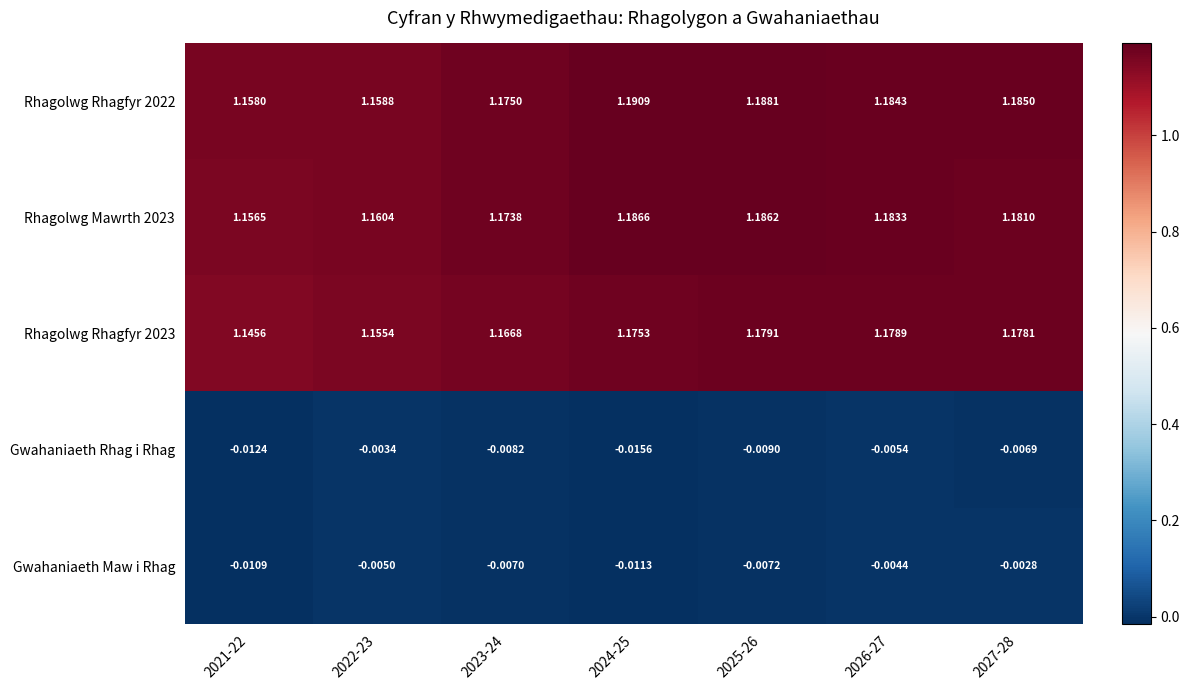

Reading right to left, what are all the values shown in this chart?

Rhagolwg Rhagfyr 2022: 2027-28=1.2	2026-27=1.2	2025-26=1.2	2024-25=1.2	2023-24=1.2	2022-23=1.2	2021-22=1.2
Rhagolwg Mawrth 2023: 2027-28=1.2	2026-27=1.2	2025-26=1.2	2024-25=1.2	2023-24=1.2	2022-23=1.2	2021-22=1.2
Rhagolwg Rhagfyr 2023: 2027-28=1.2	2026-27=1.2	2025-26=1.2	2024-25=1.2	2023-24=1.2	2022-23=1.2	2021-22=1.1
Gwahaniaeth Rhag i Rhag: 2027-28=-0.0	2026-27=-0.0	2025-26=-0.0	2024-25=-0.0	2023-24=-0.0	2022-23=-0.0	2021-22=-0.0
Gwahaniaeth Maw i Rhag: 2027-28=-0.0	2026-27=-0.0	2025-26=-0.0	2024-25=-0.0	2023-24=-0.0	2022-23=-0.0	2021-22=-0.0